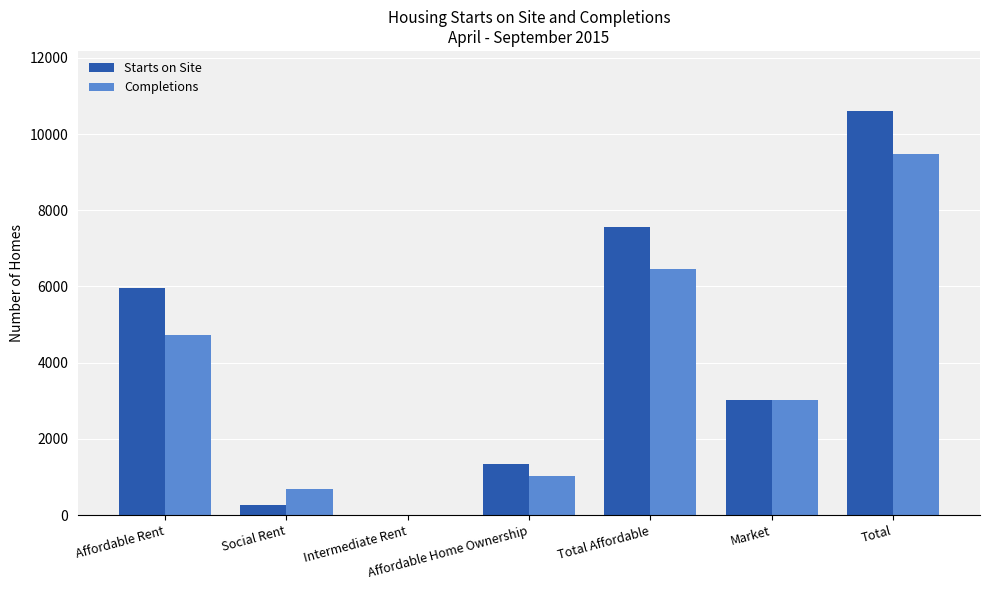

Count the number of data series in this chart.

2